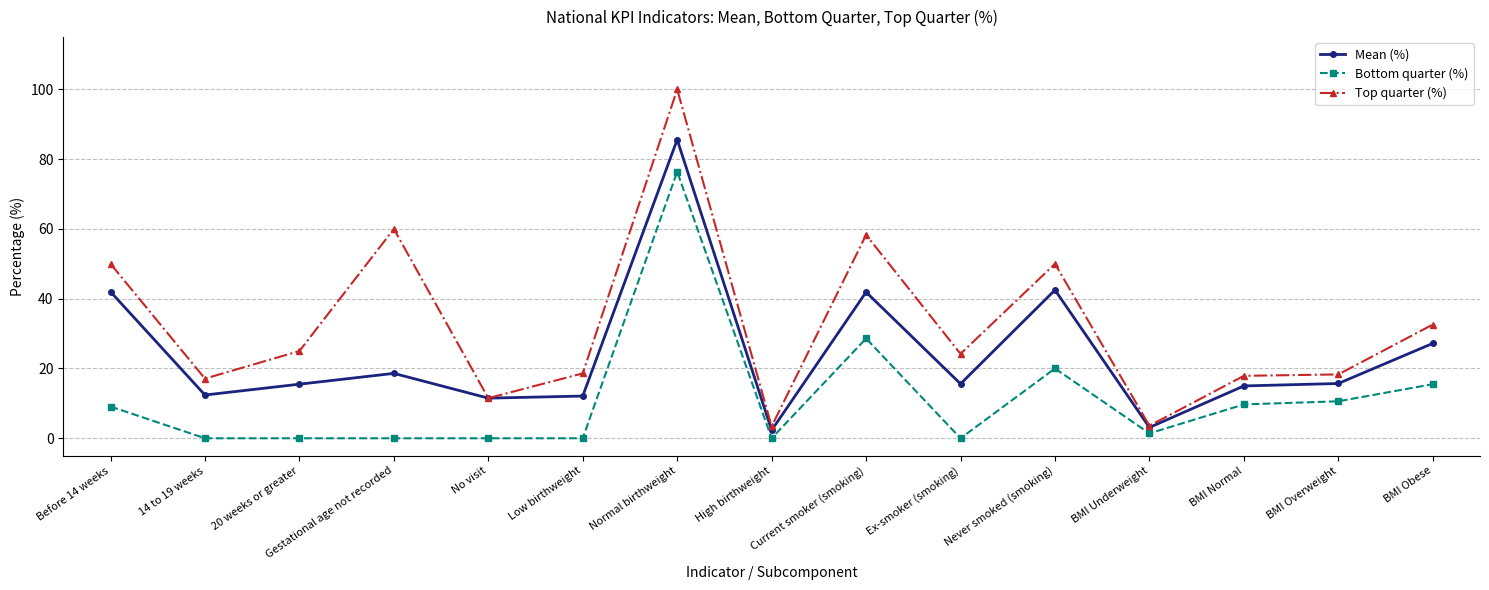

What is the difference between the Bottom quarter (%) values at BMI Overweight and 14 to 19 weeks?

10.6